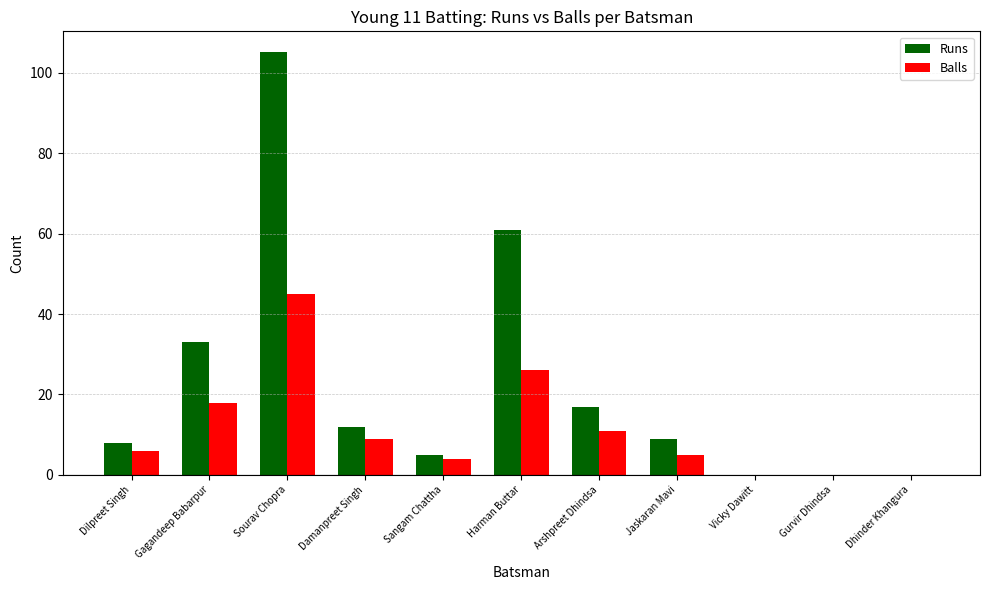

How many groups of bars are there?

11